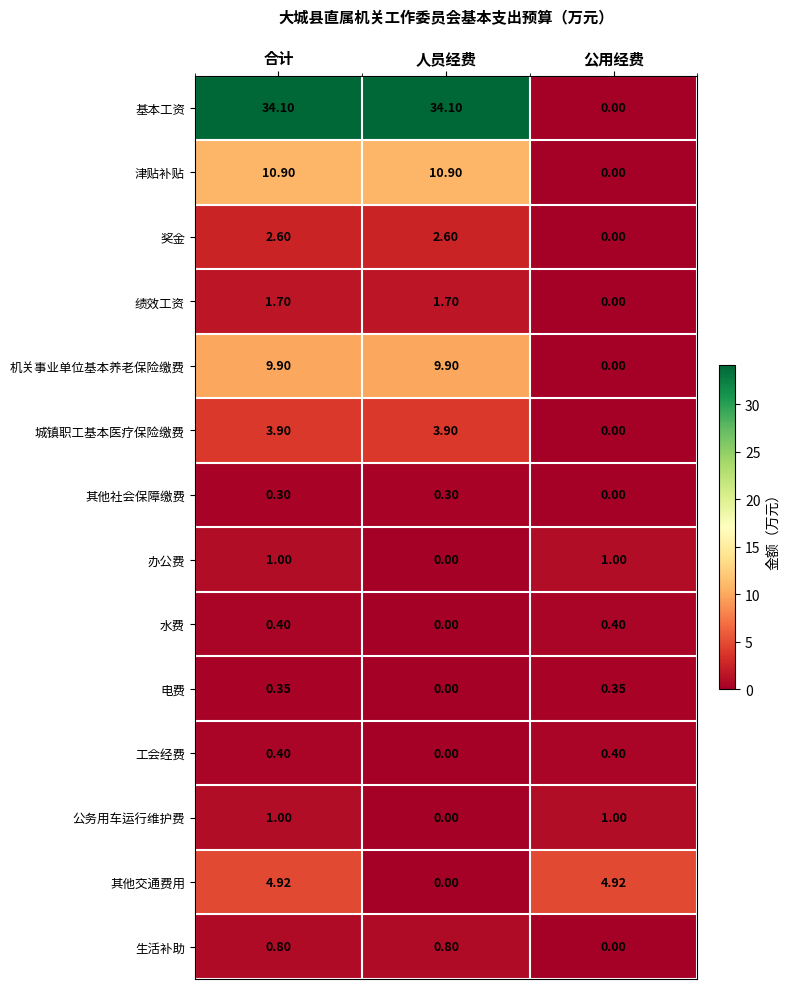

Which series has the widest spread of values?

基本工资